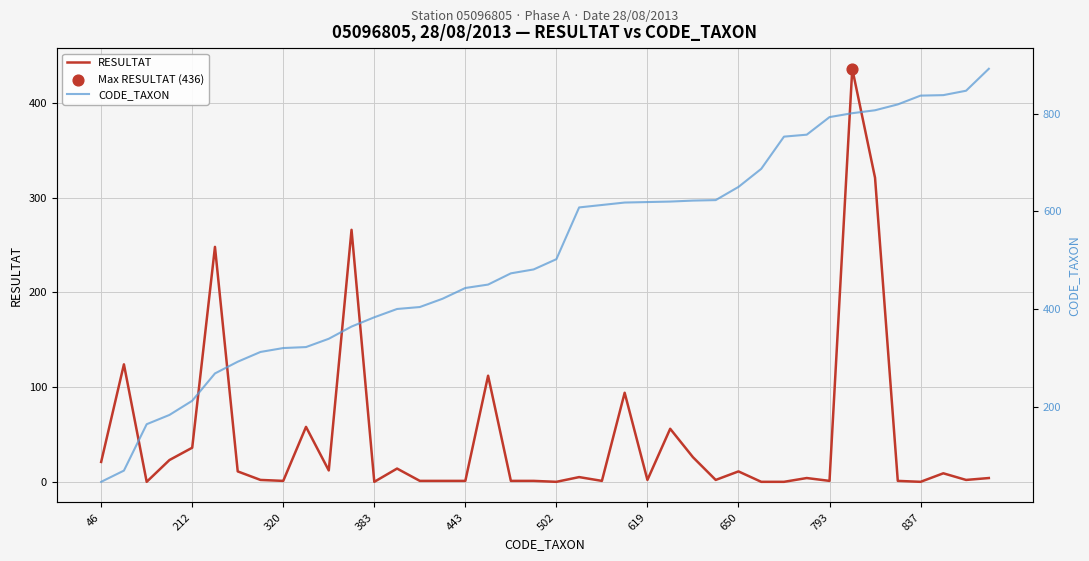

Which series reaches the maximum Y coordinate?

CODE_TAXON